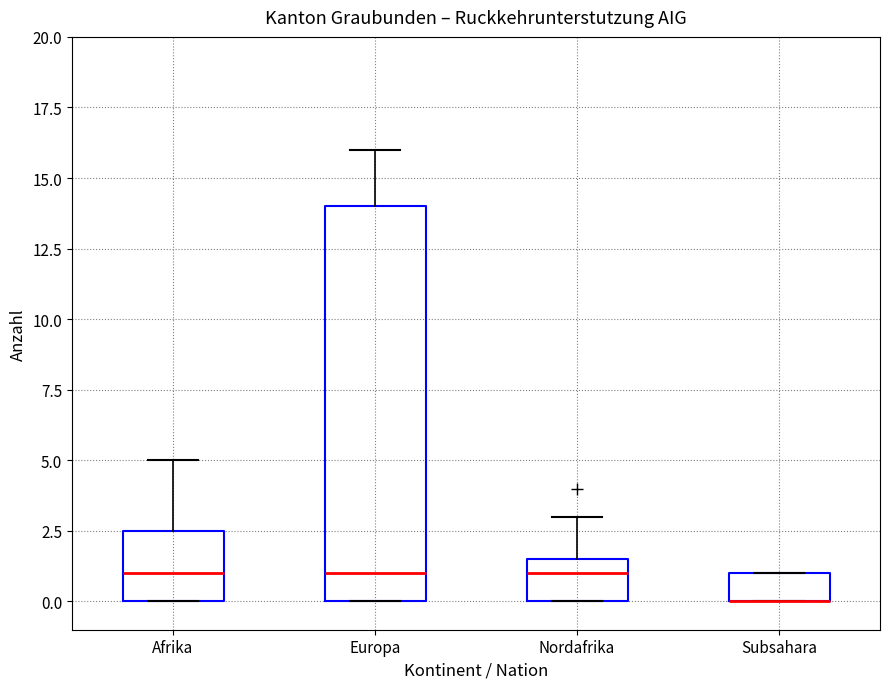

Where does the median line of the box for Europa sit on the y-axis? The values are not printed on the chart, so give them approximately, as read against the axis.

1.0